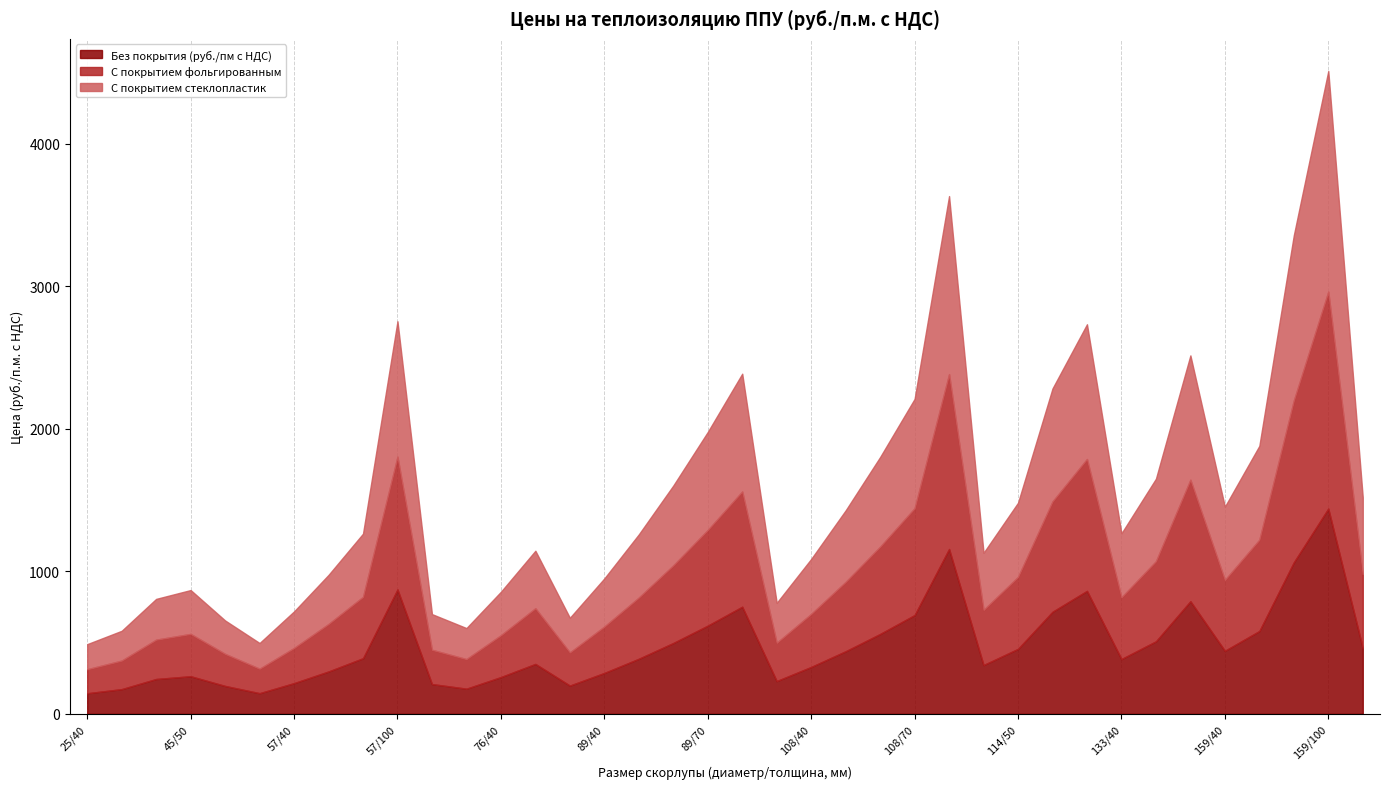

What is the difference between the maximum and minimum values in the Без покрытия (руб./пм с НДС) series?

1295.6